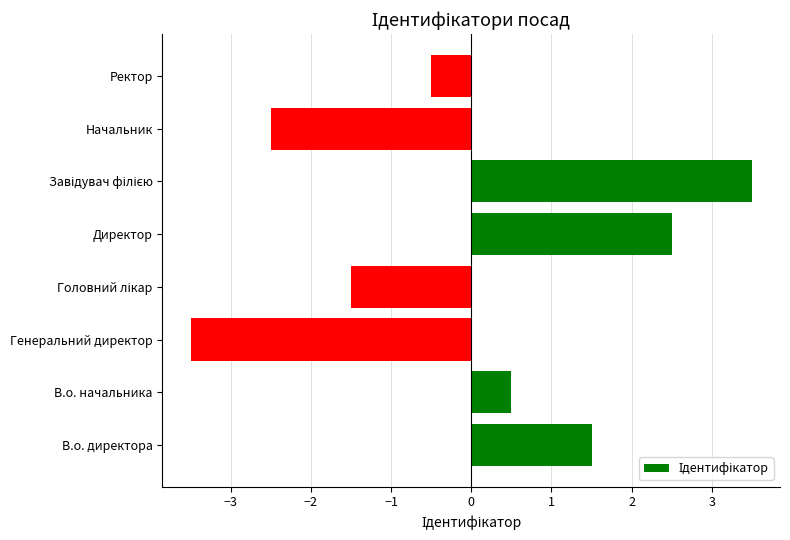

What is the minimum value shown in the chart?

-3.5